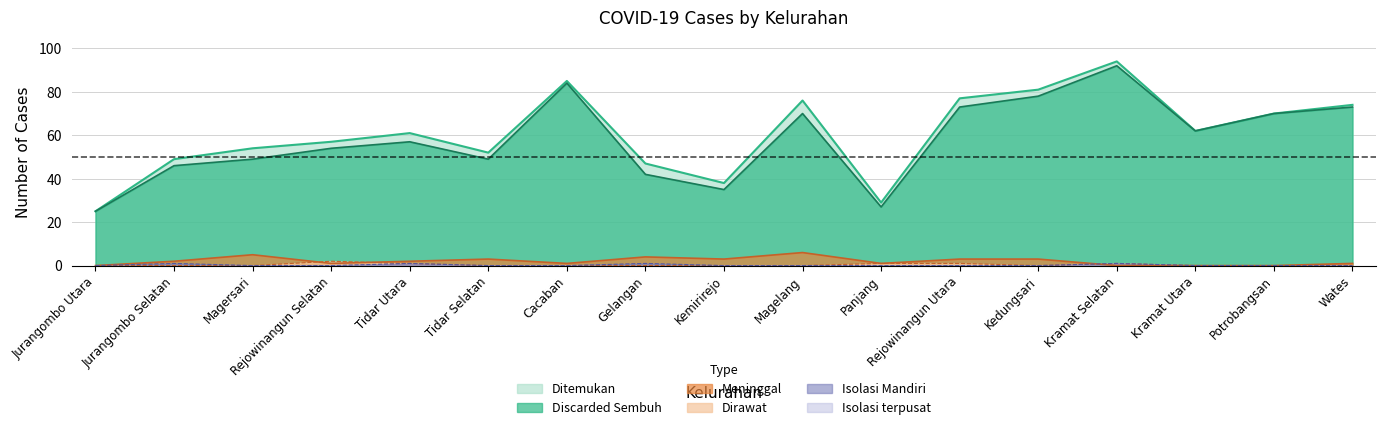

Where is Isolasi Mandiri nearest to the value 0?

Jurangombo Utara